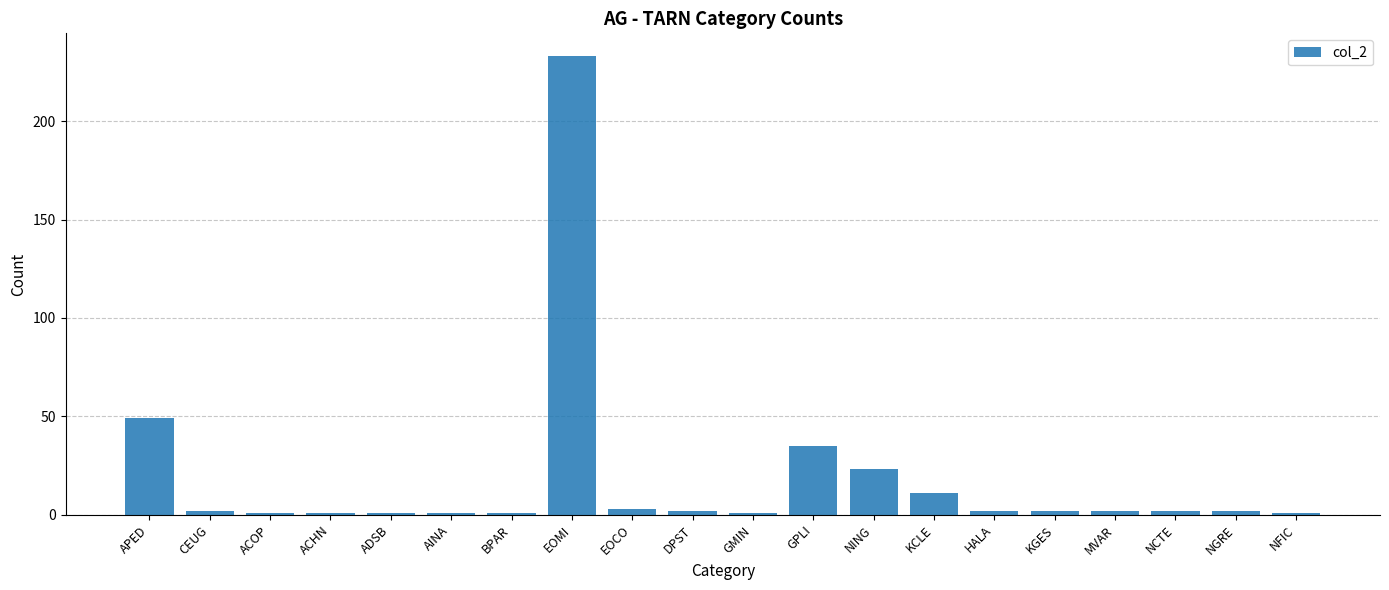

Is it true that the value at GPLI is 24?

False